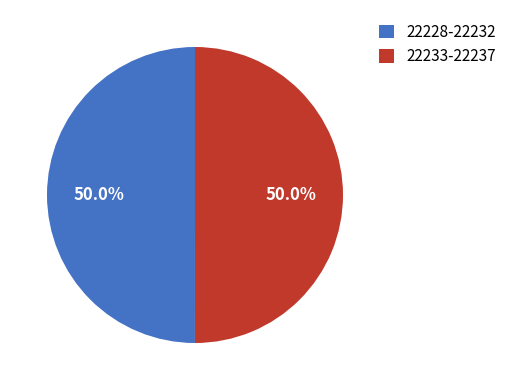

How much of the chart is everything except 22233-22237?

50.0%